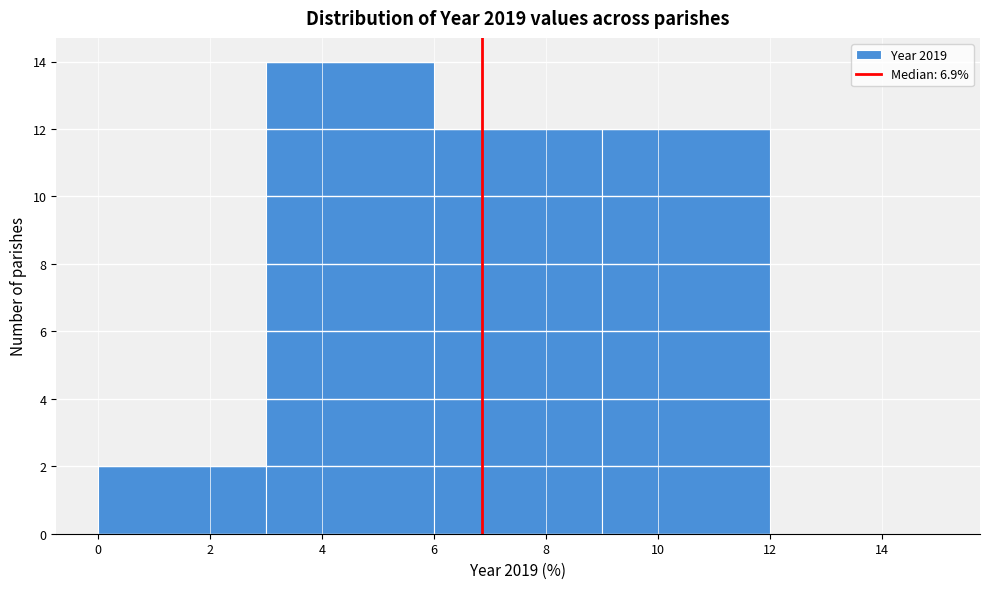

Reading left to right, list every bar in this chart as the range it spans on the x-axis followed by its height. The values are not printed on the chart, so give them approximately, as read against the axis.

0 to 3: 2
3 to 6: 14
6 to 9: 12
9 to 12: 12
12 to 15: 0